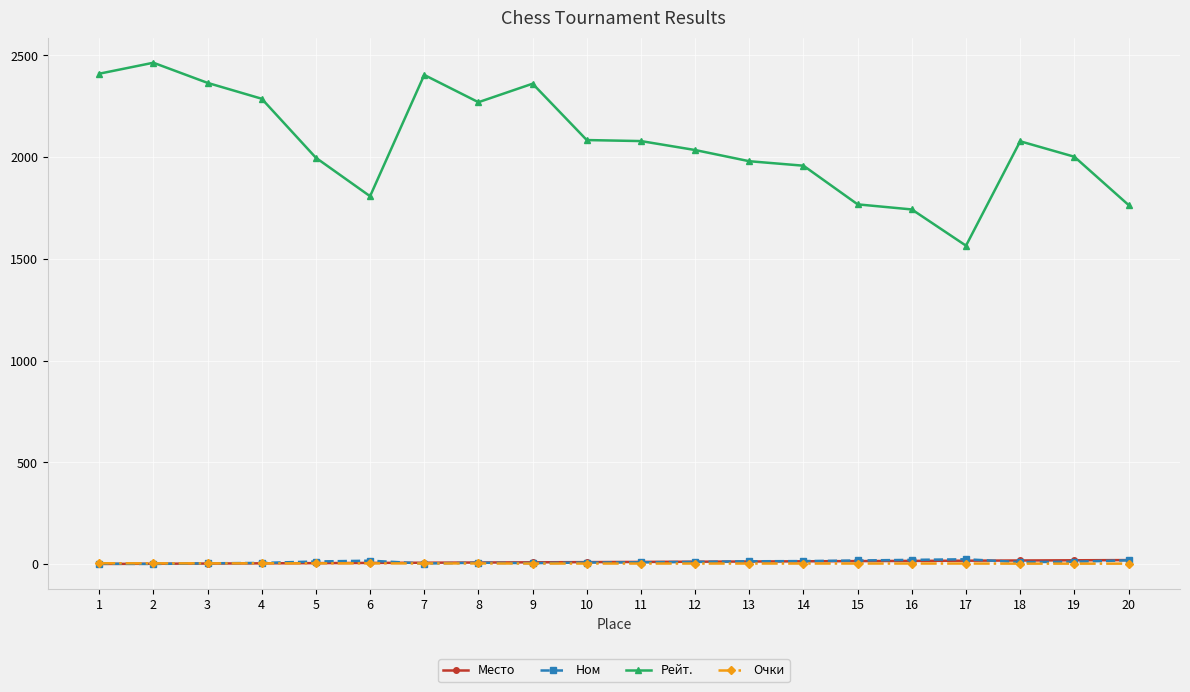

Which series has the largest total across all categories?

Рейт.